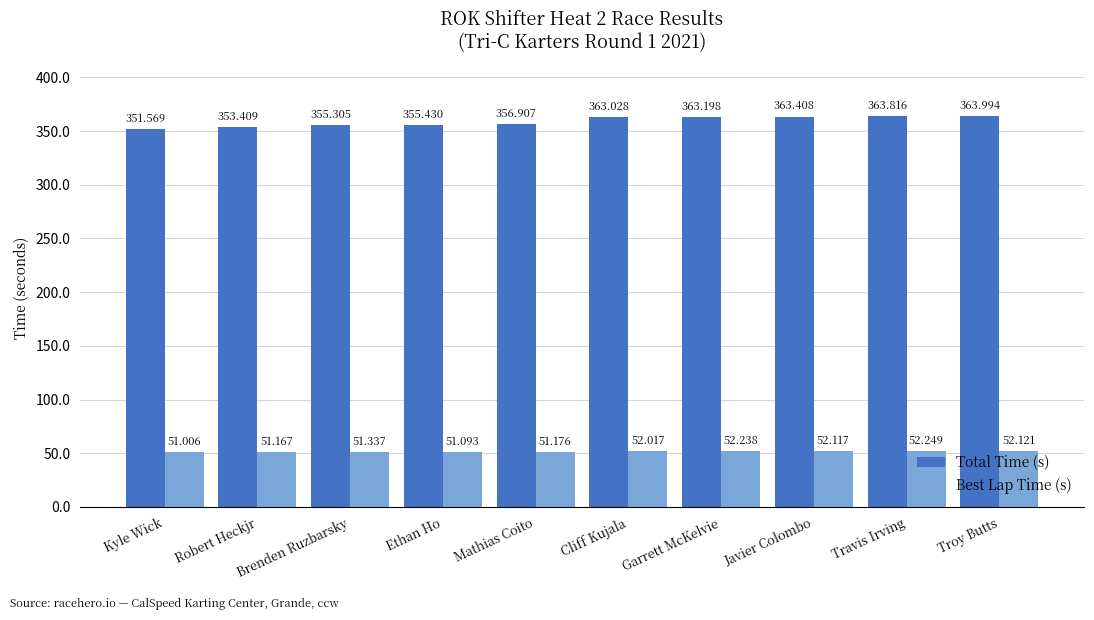

Is it true that Best Lap Time (s) equals 51.2 at Mathias Coito?

True